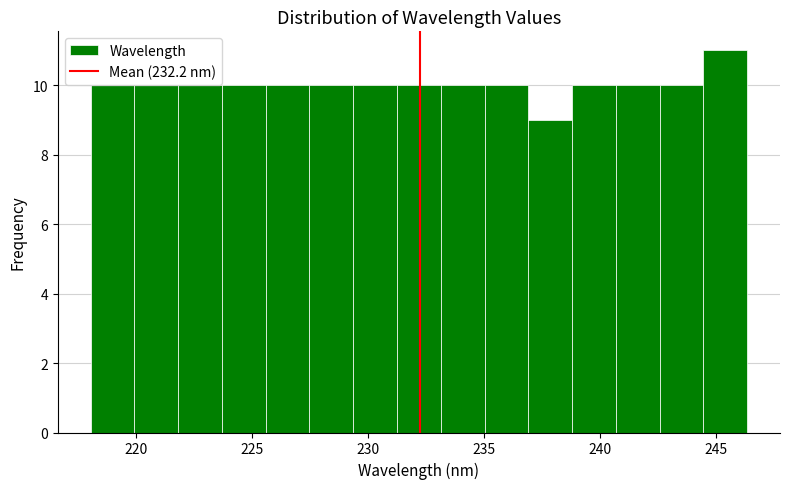

Read against the x-axis, roughly where is the centre of the tallest bar?

245.5